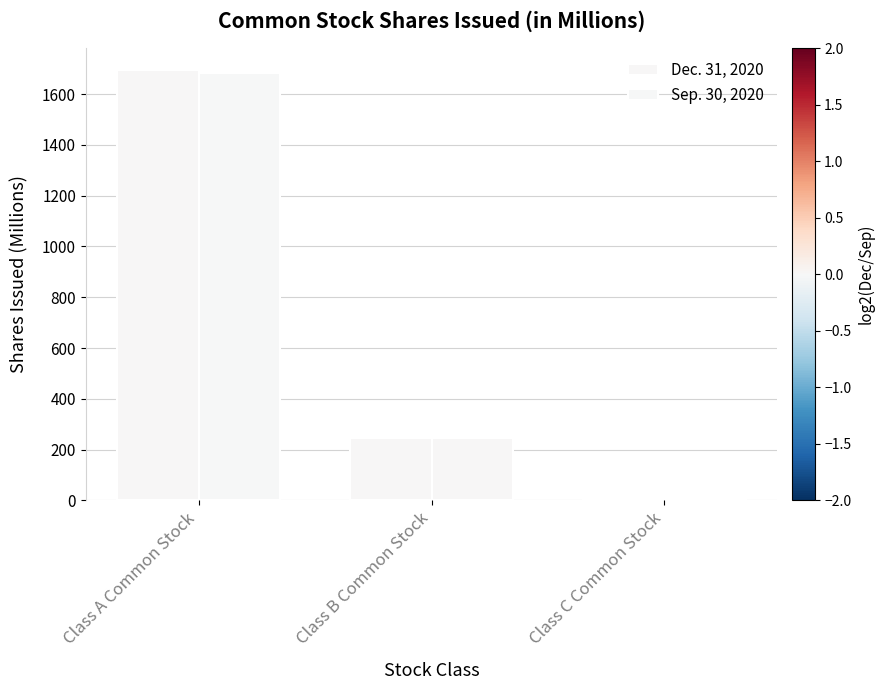

List the series in order of their overall mean, lowest first.

Sep. 30, 2020, Dec. 31, 2020